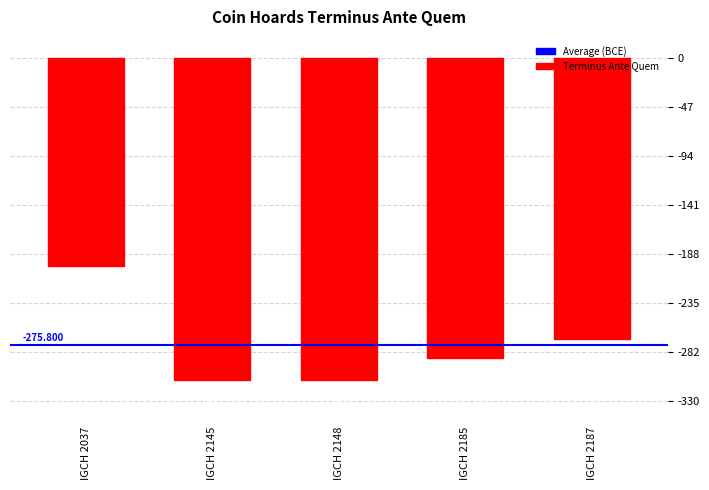

What is the change in value from IGCH 2037 to IGCH 2148?

-110